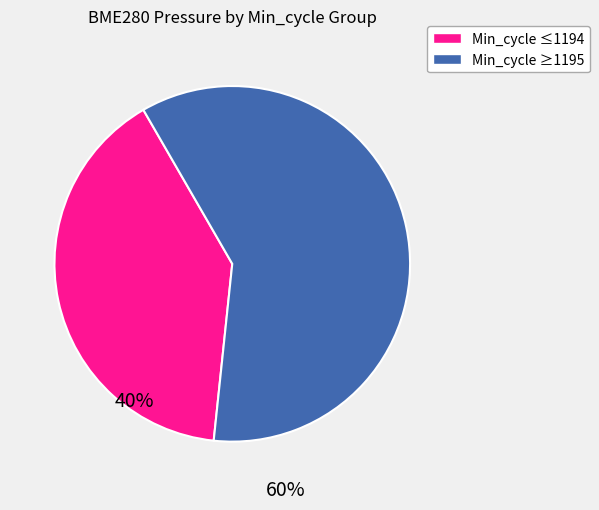

Does any single category account for the majority?

Yes